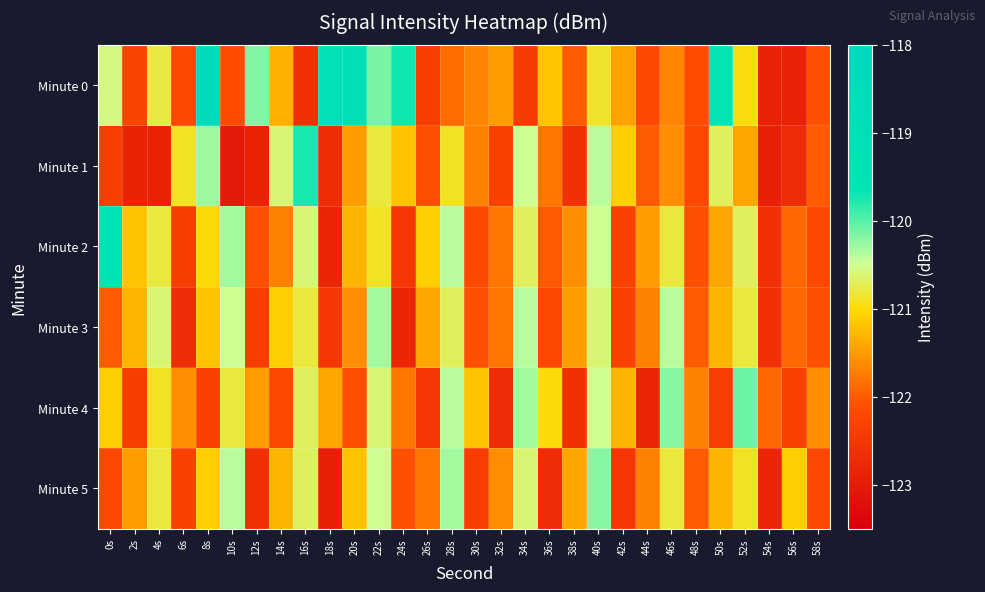

How many categories are shown in the chart?

30